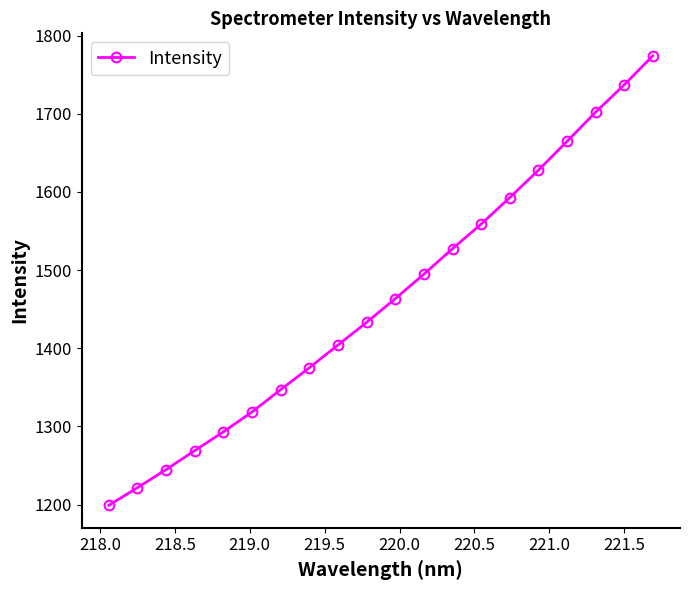

True or false: the data has more than 1 interior local peaks.

False